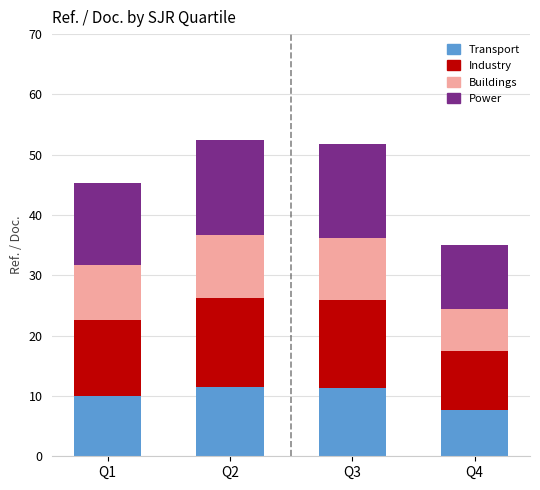

How many series are shown in this chart?

4